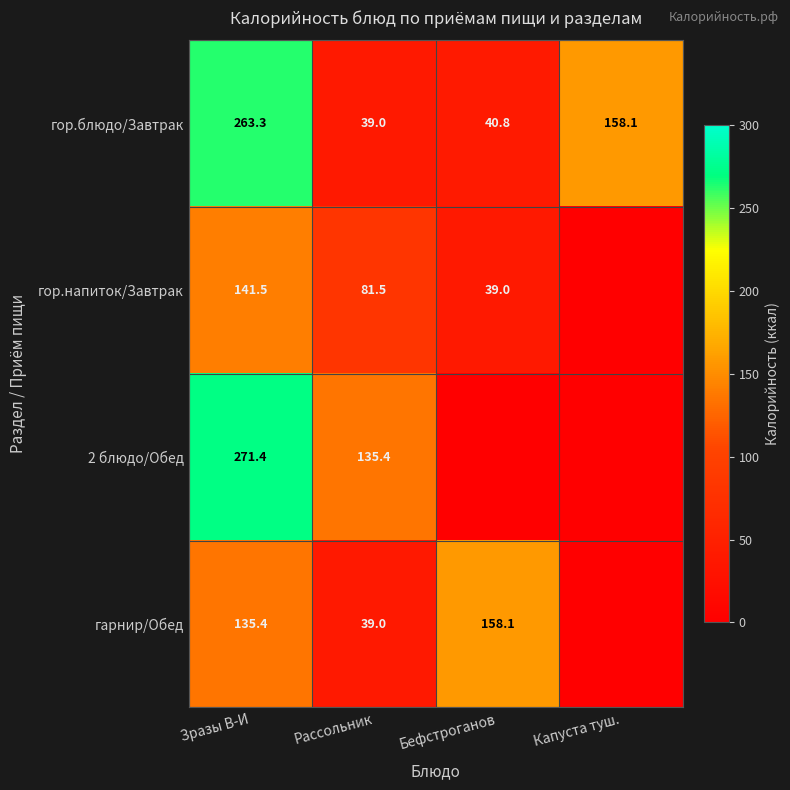

What is the total value across all series at Рассольник?

294.9